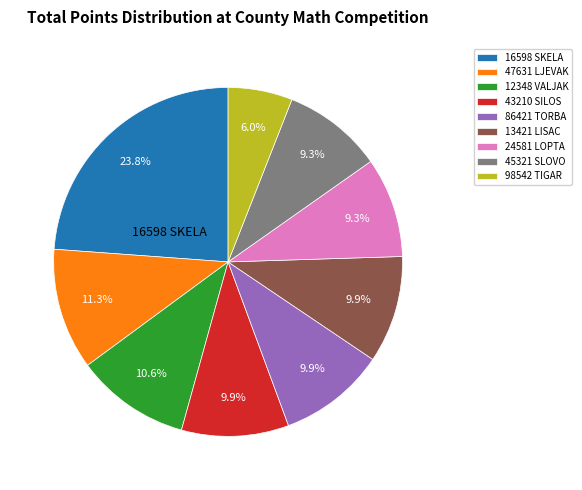

To the nearest percent, what is the difference between the largest and smallest slice percentages?

18%